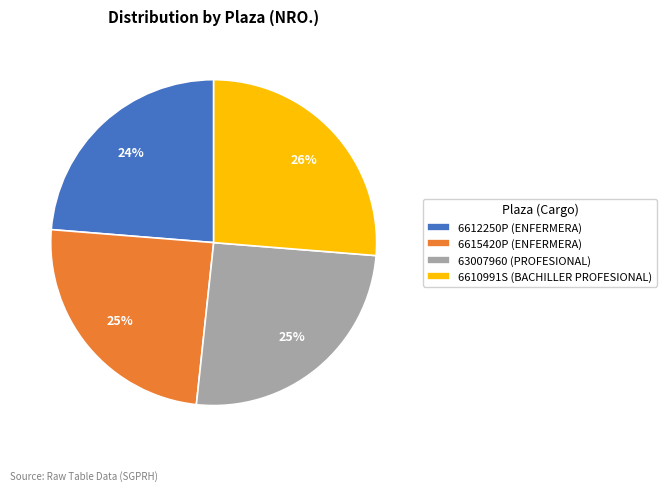

Which slice is the smallest?

6612250P